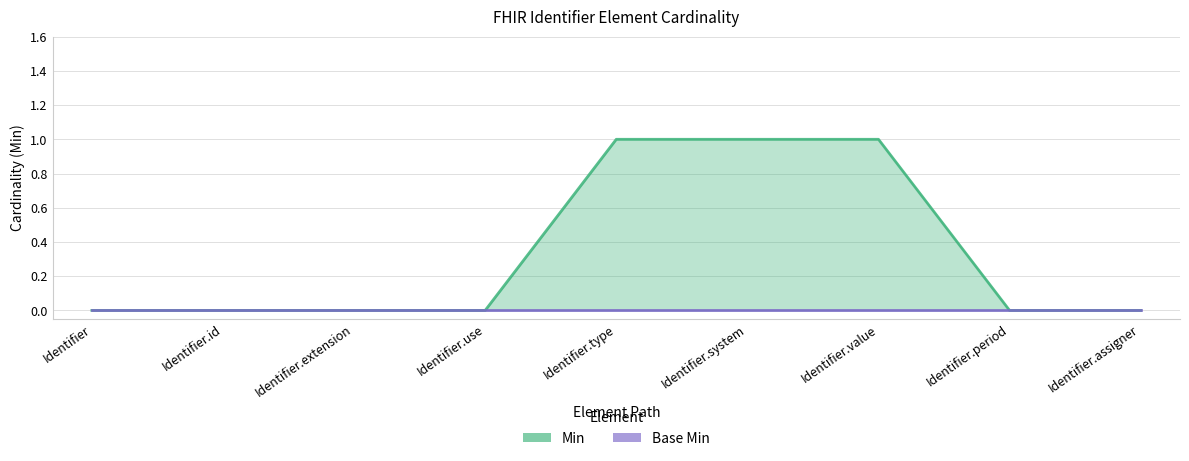

What value does the data have at Identifier.system?

1